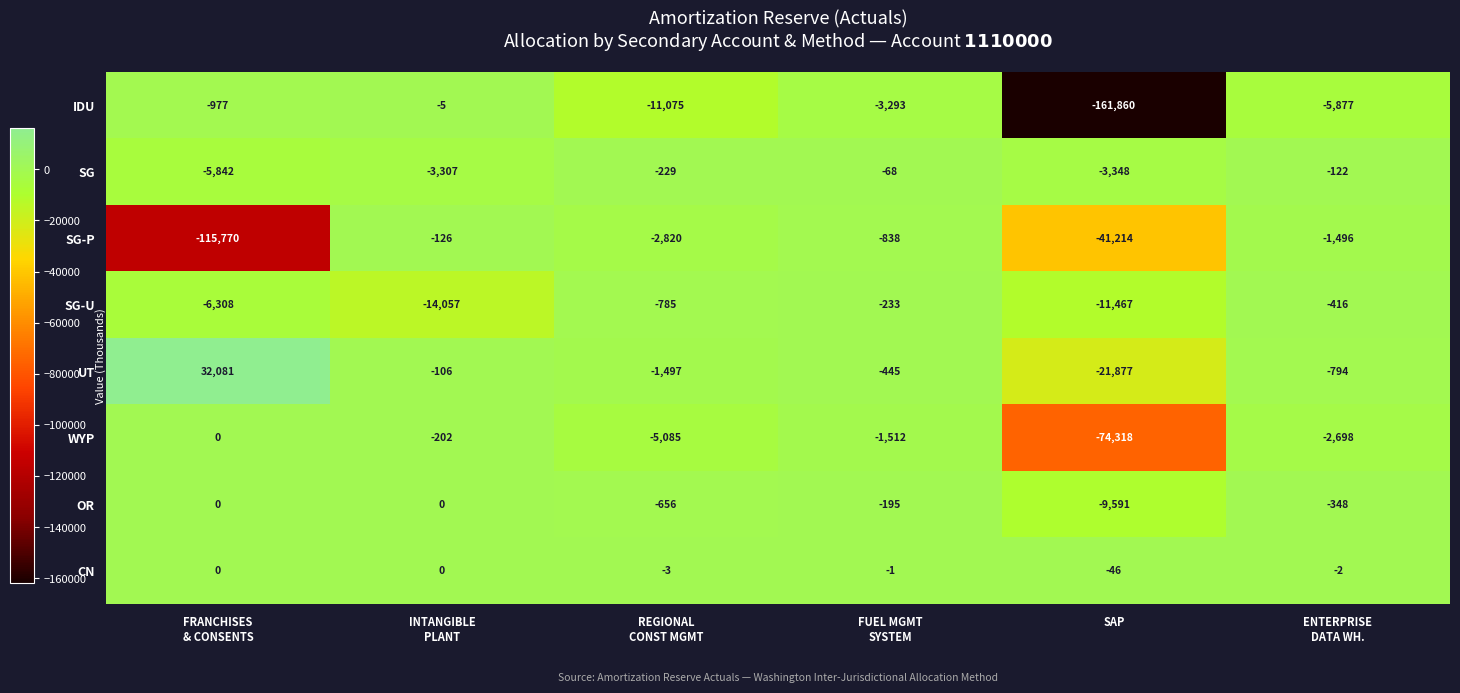

Which series has the widest spread of values?

IDU